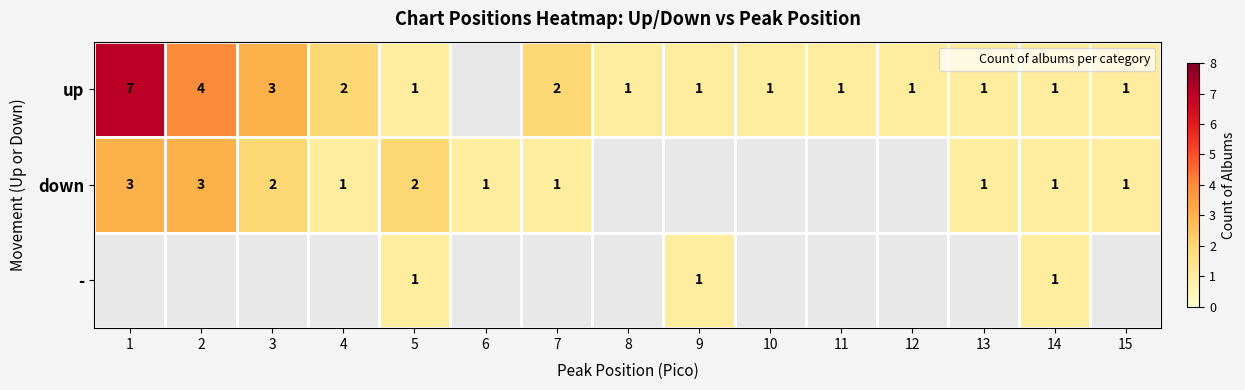

How many data points does each series have?

15